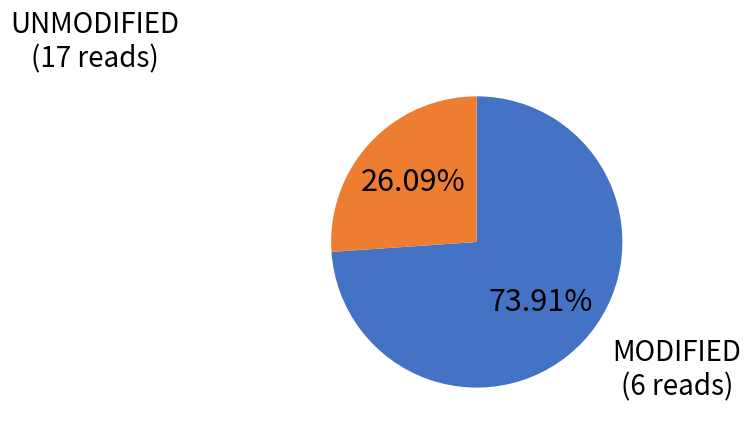

Is there a majority slice in this chart?

Yes